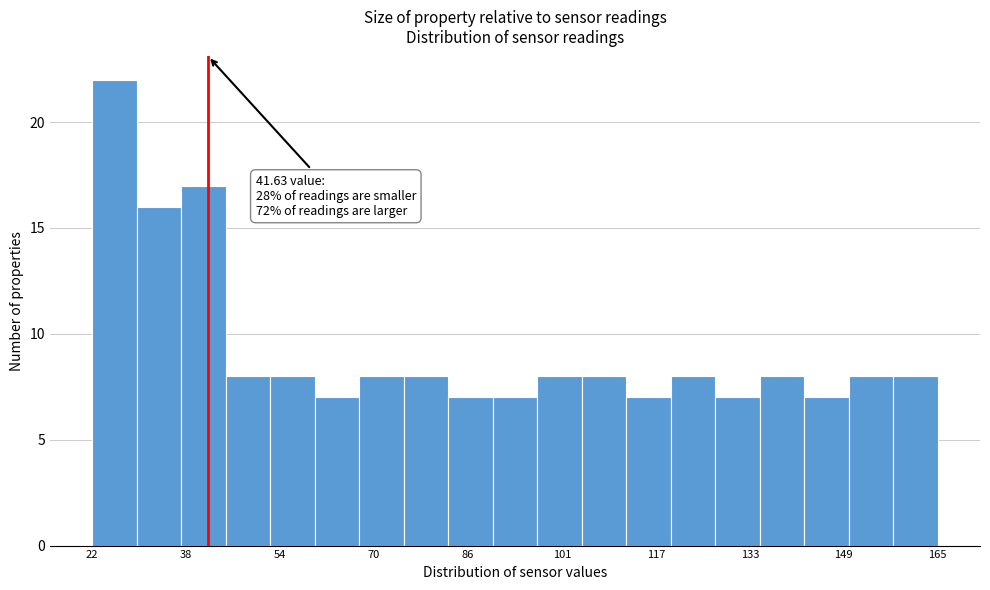

Read against the x-axis, roughly where is the centre of the tallest bar?

26